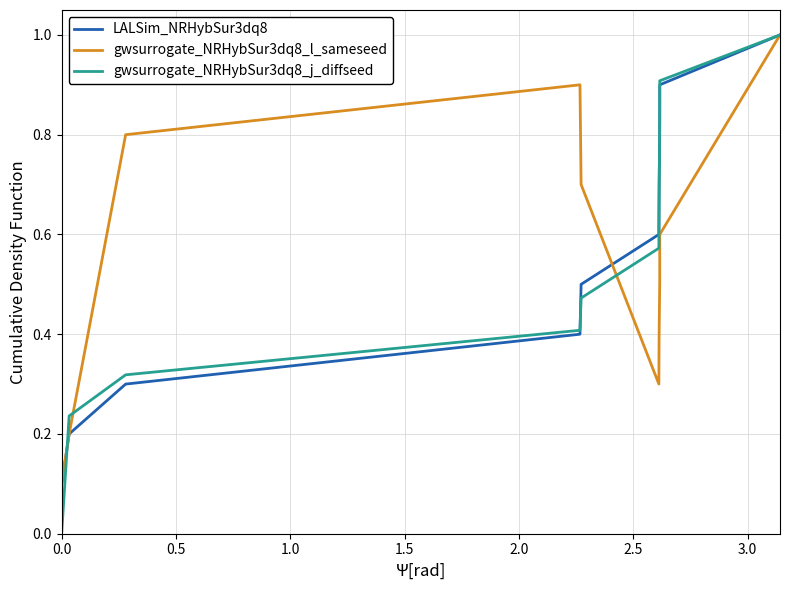

What is the greatest value displayed?

1.0